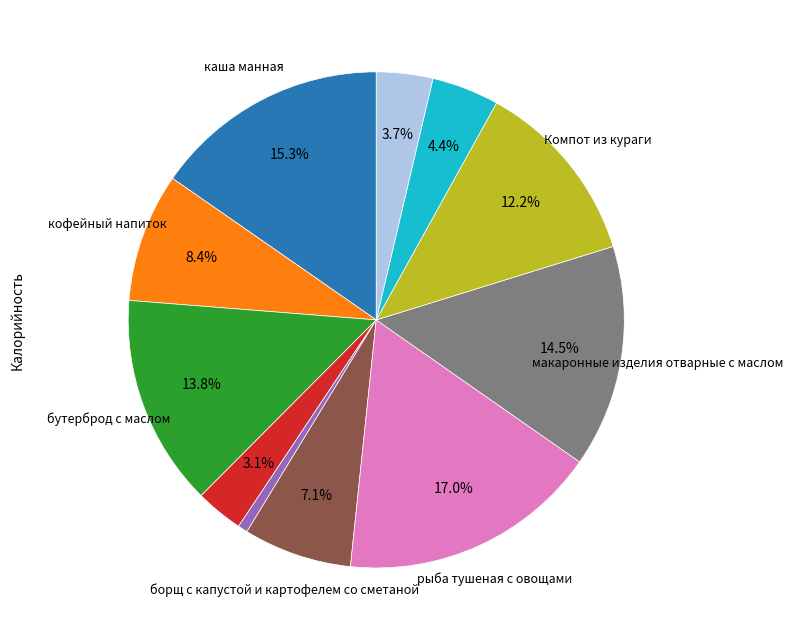

Count the number of slices in the pie.

11